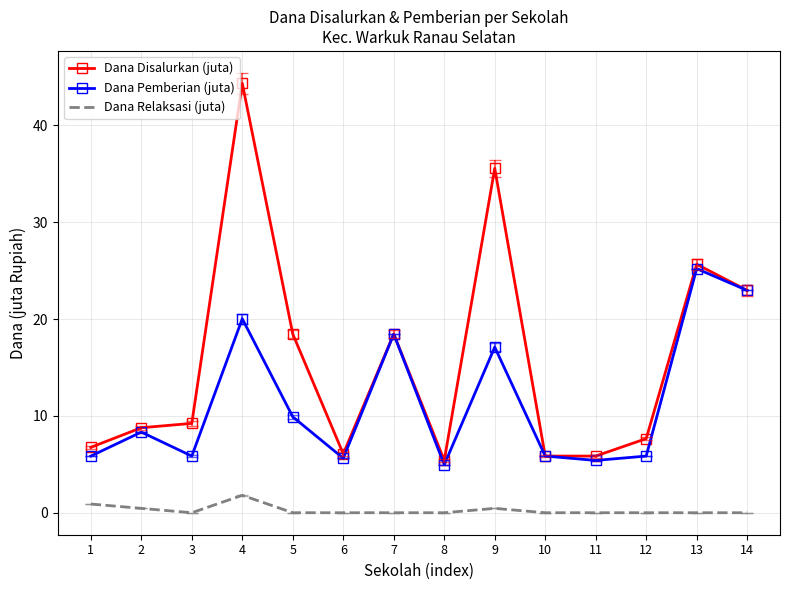

What is the difference between the maximum and minimum values in the Dana Relaksasi (juta) series?

1.8